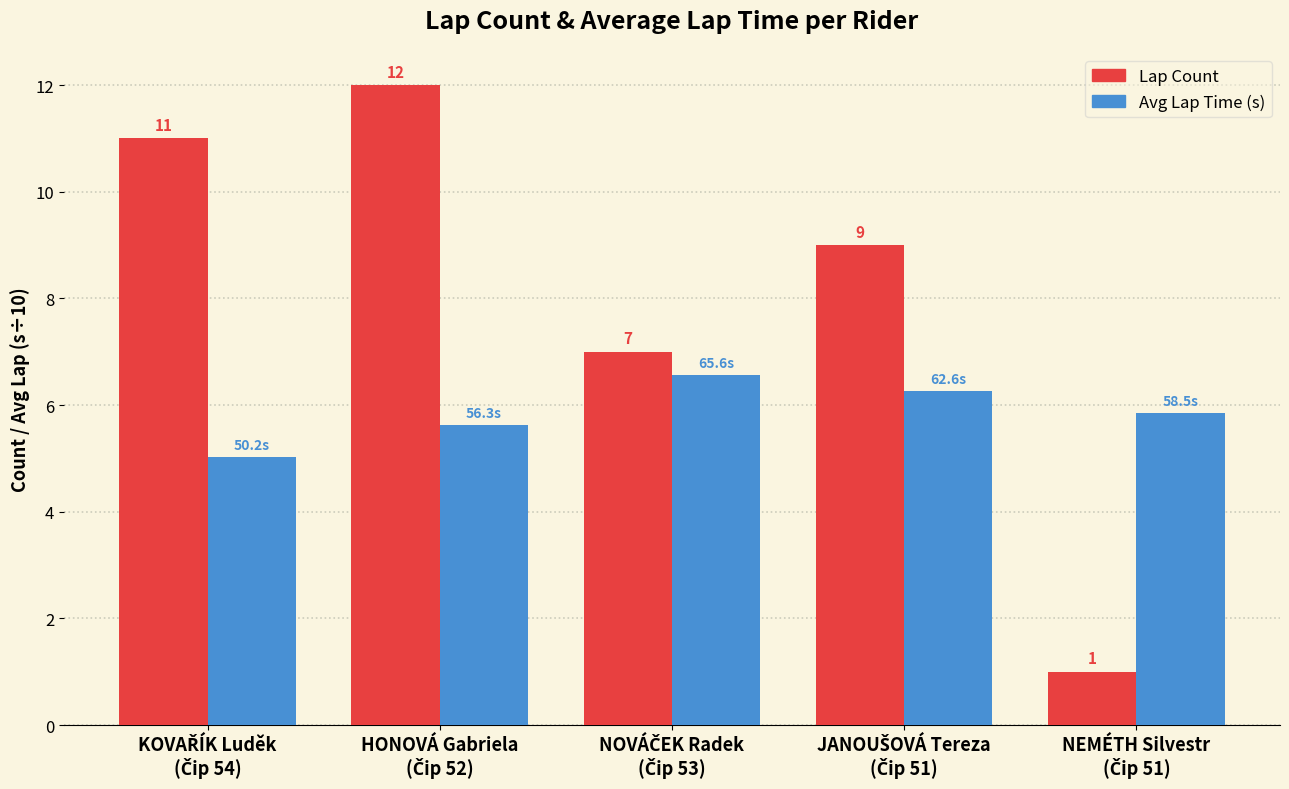

What is the greatest value displayed?

12.0